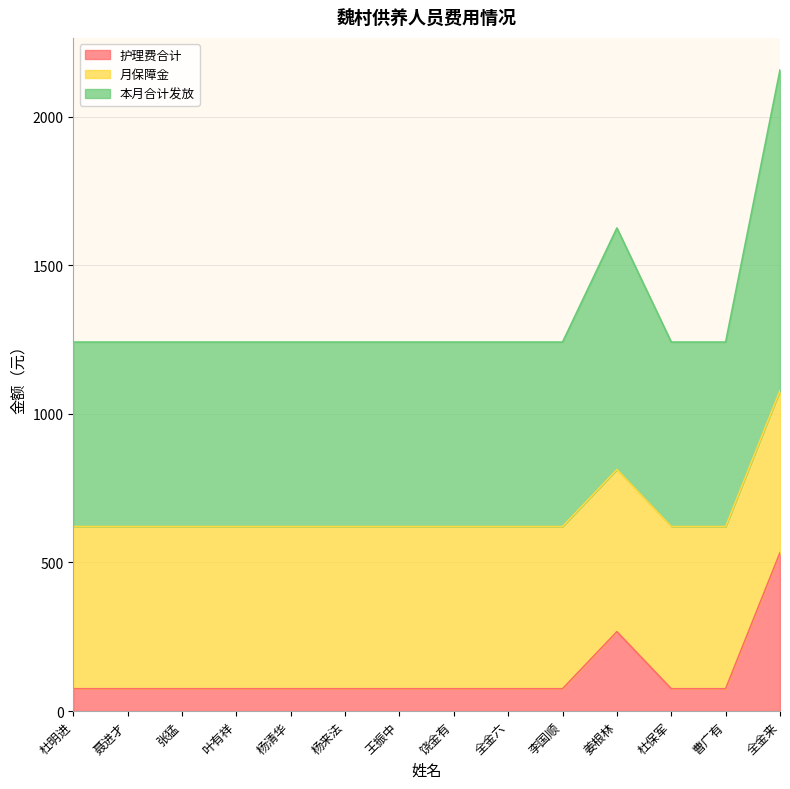

True or false: 护理费合计 and 本月合计发放 intersect in this chart.

False